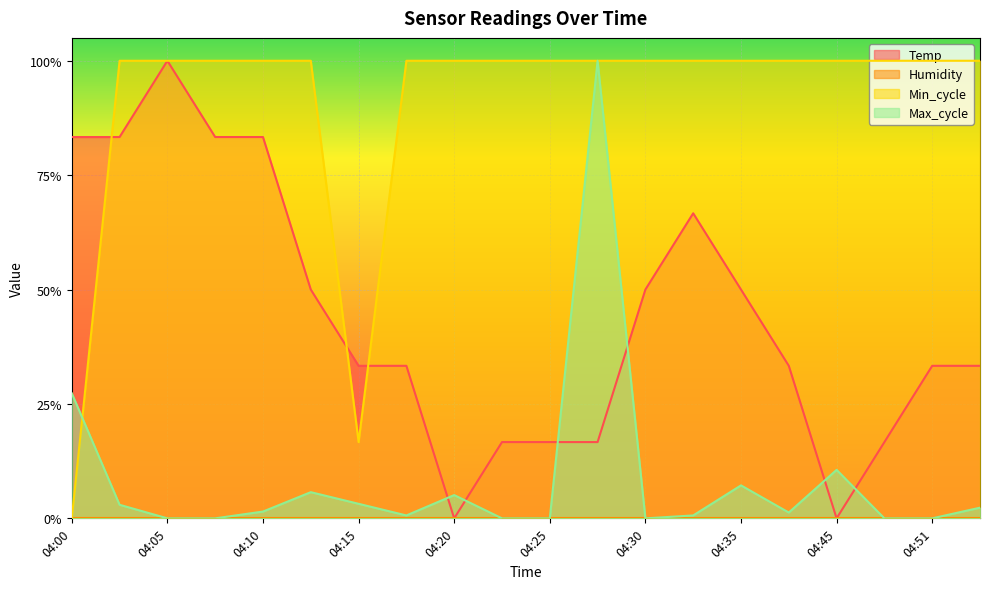

Which series has the largest total across all categories?

Min_cycle